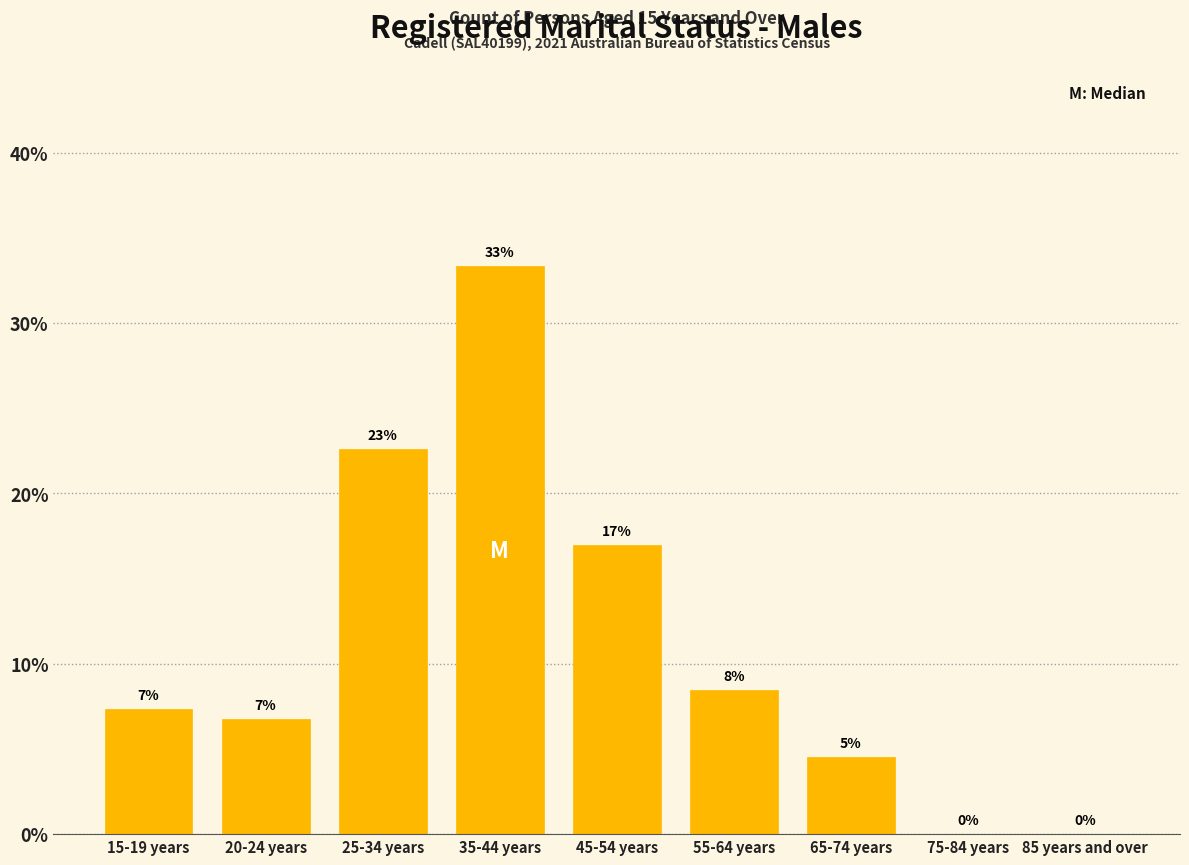

Are the bars horizontal?

No